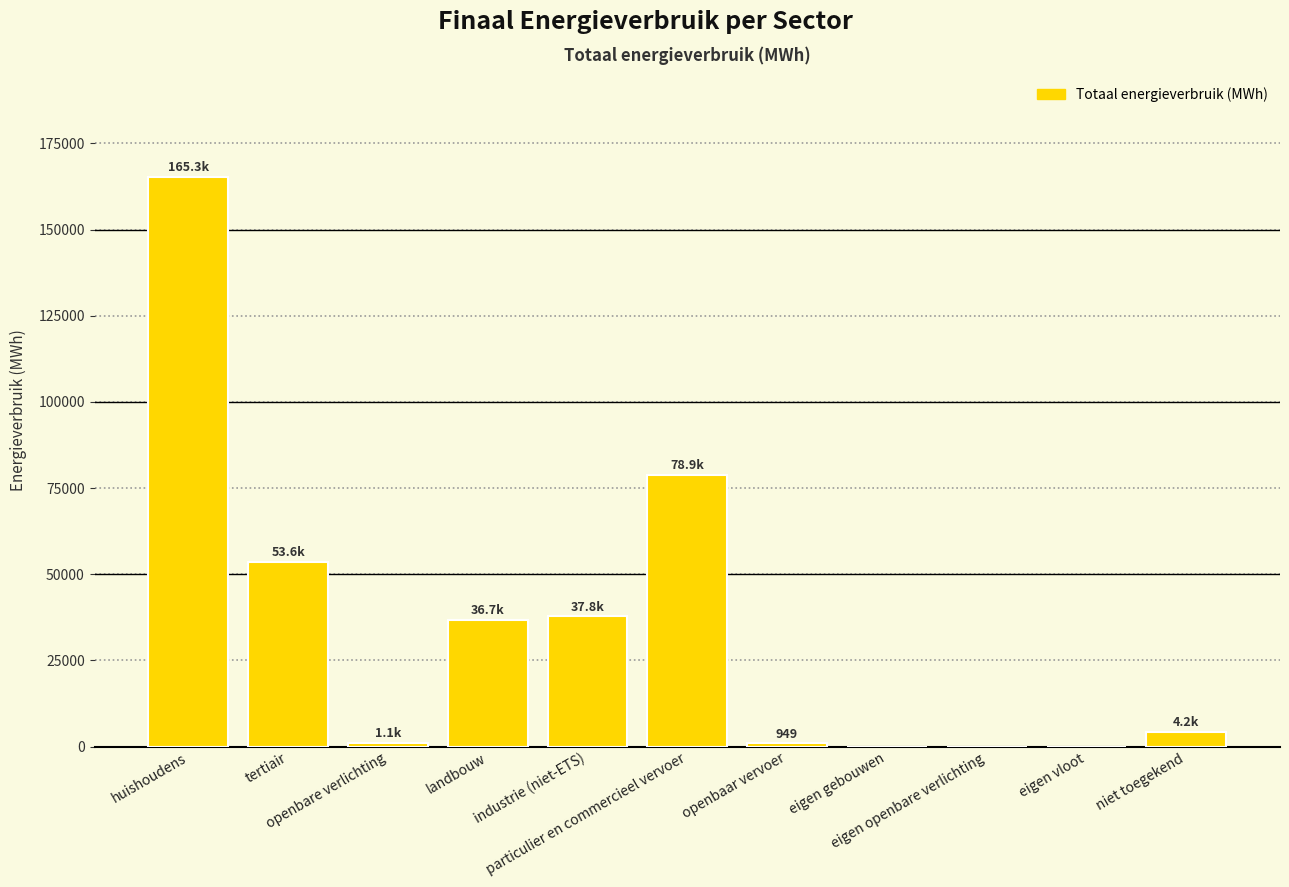

What is the sum of all values?

378613.1